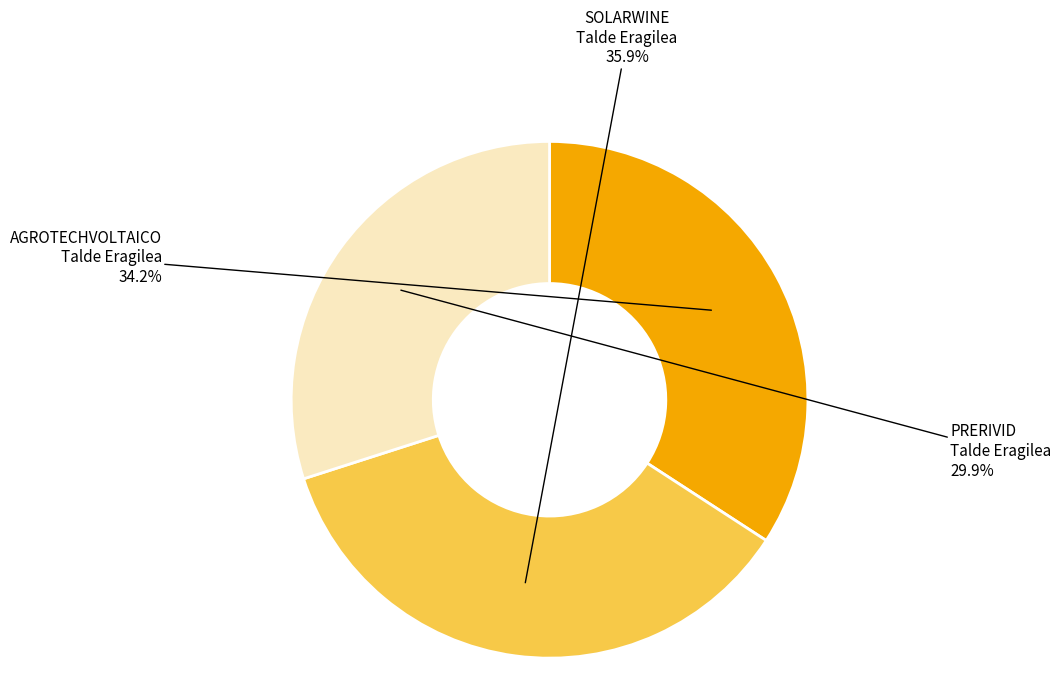

Is there any slice that represents more than half of the pie?

No